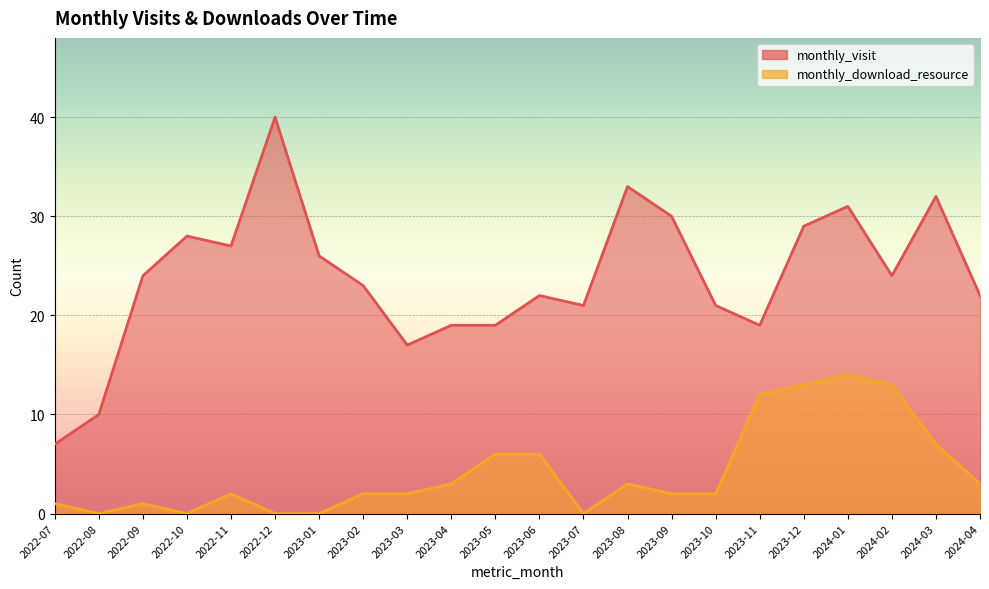

Reading right to left, extract all data points from this chart.

monthly_visit: 22	32	24	31	29	19	21	30	33	21	22	19	19	17	23	26	40	27	28	24	10	7
monthly_download_resource: 3	7	13	14	13	12	2	2	3	0	6	6	3	2	2	0	0	2	0	1	0	1